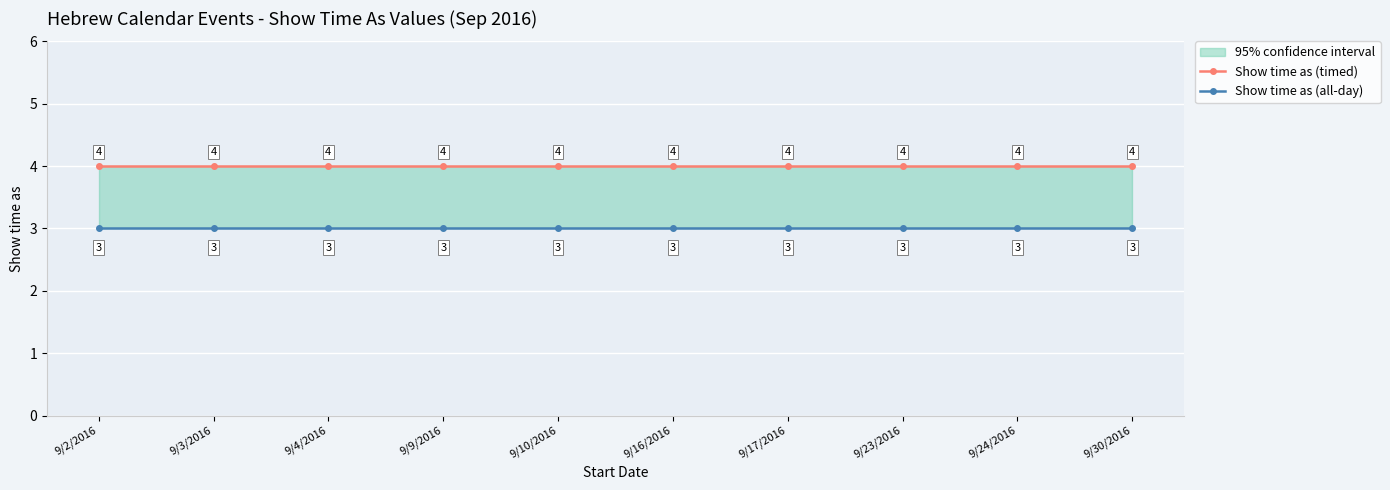

True or false: Show time as (all-day) and Show time as (timed) cross at least once.

False